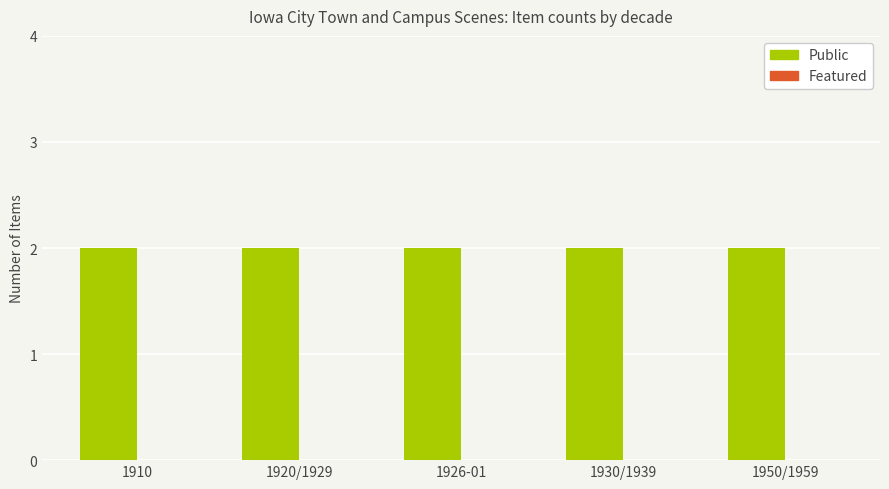

Reading right to left, what are all the values shown in this chart?

Public: 2	2	2	2	2
Featured: 0	0	0	0	0